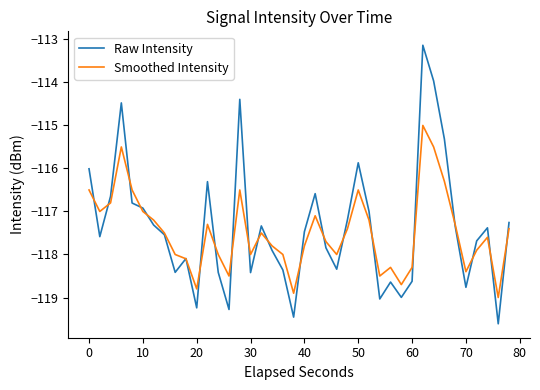

What is the greatest value displayed?

-113.1